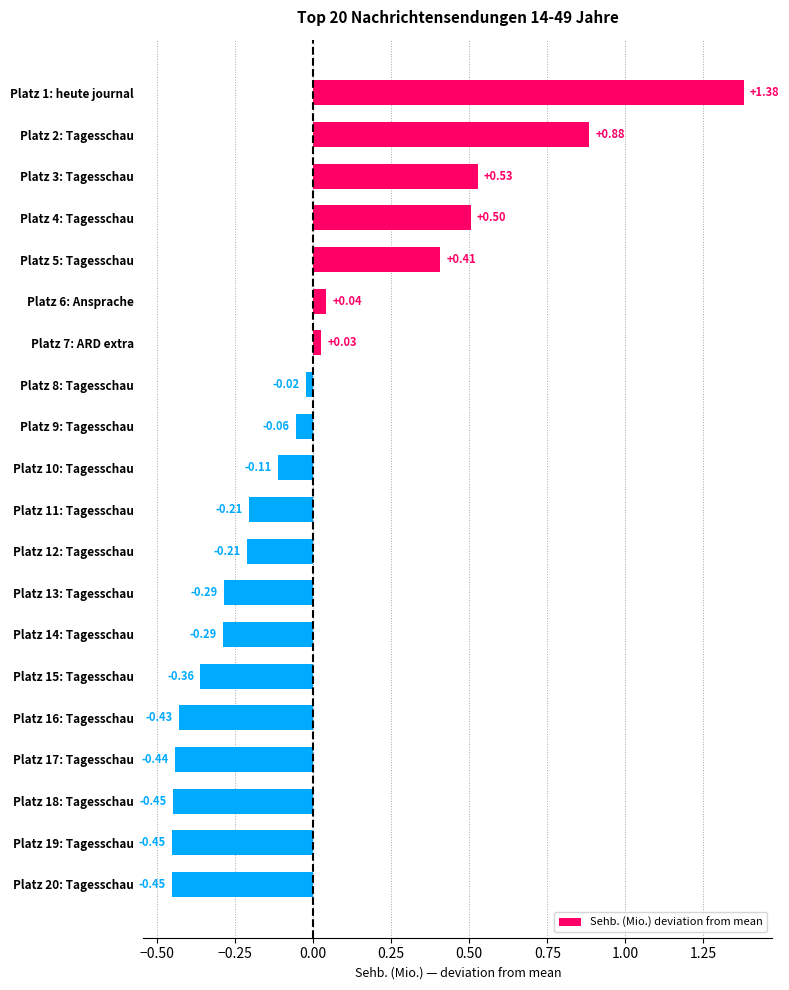

What is the difference between the second highest and second lowest values?

1.3